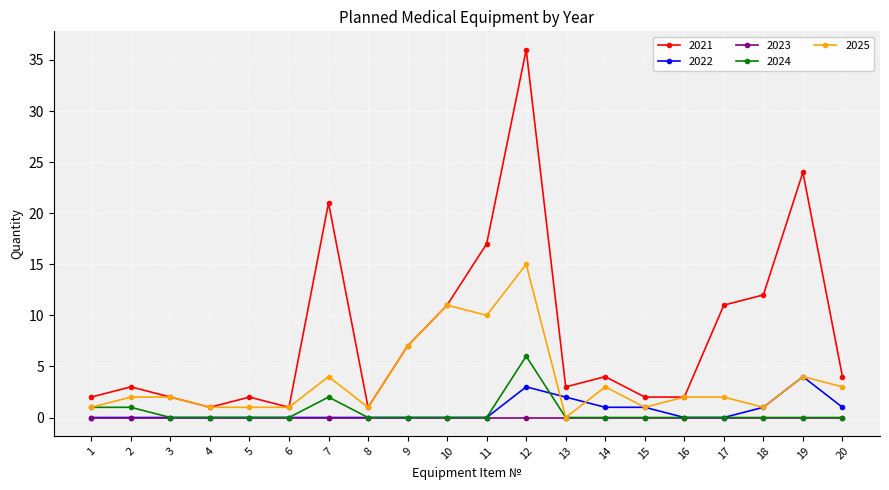

Count the 2024 values in the range 0 to 1.

18